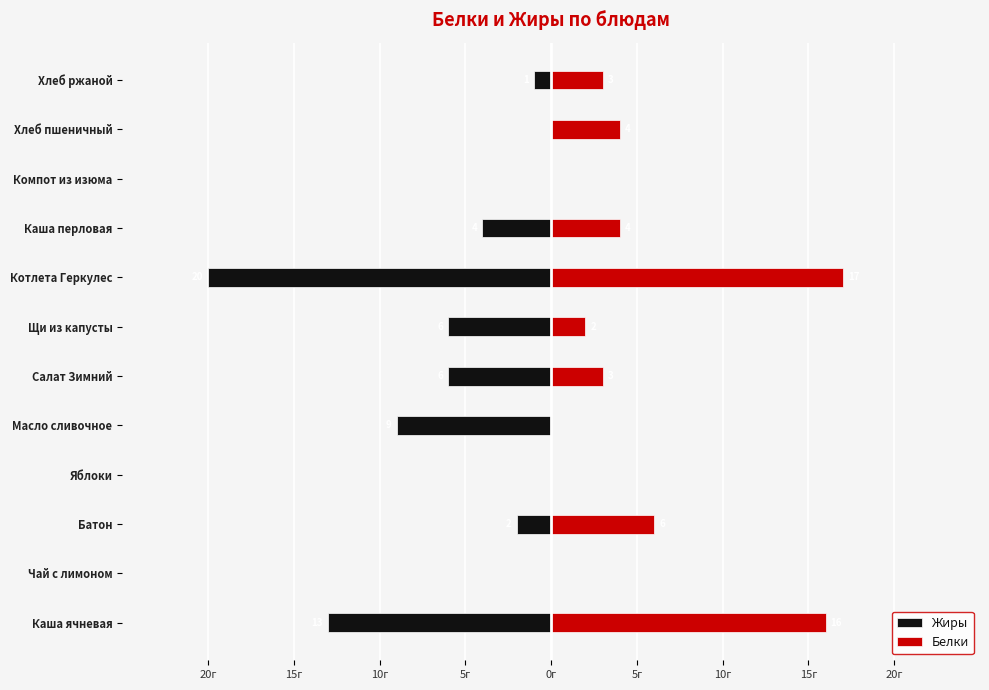

How many values in the Белки series exceed 3?

5